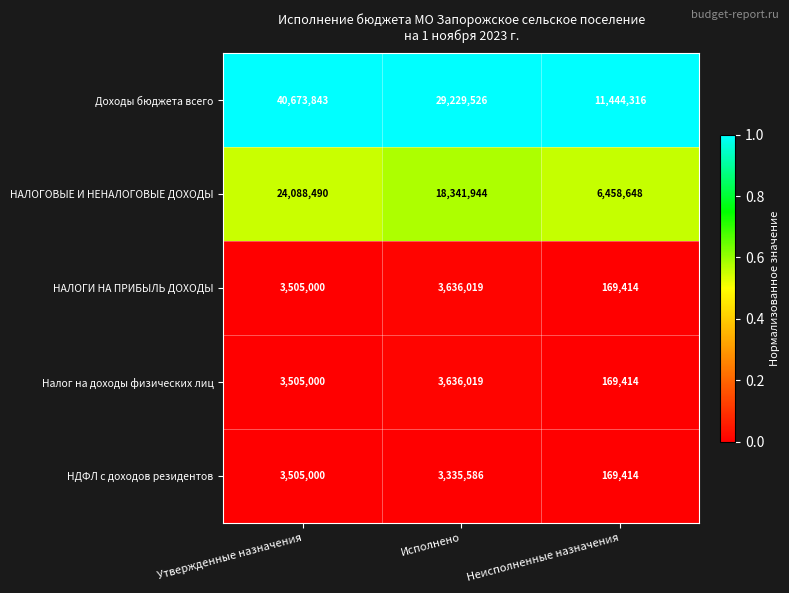

How many categories are shown in the chart?

3